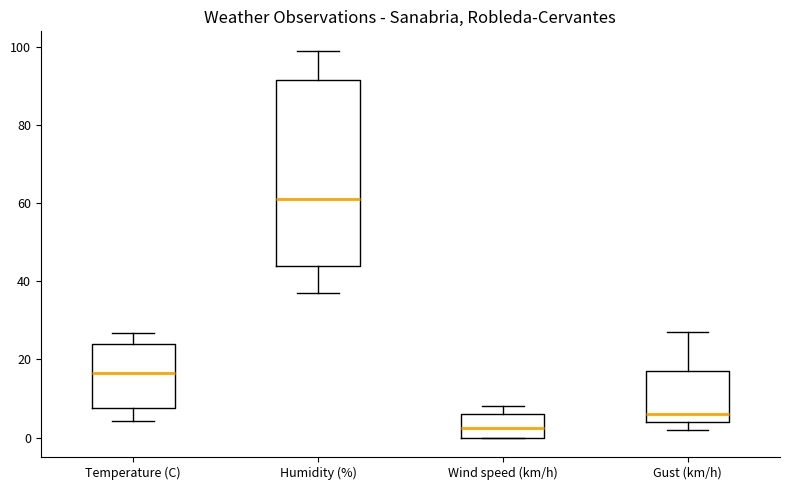

Where is the lower edge of the box for Humidity (%) on the y-axis? The values are not printed on the chart, so give them approximately, as read against the axis.

44